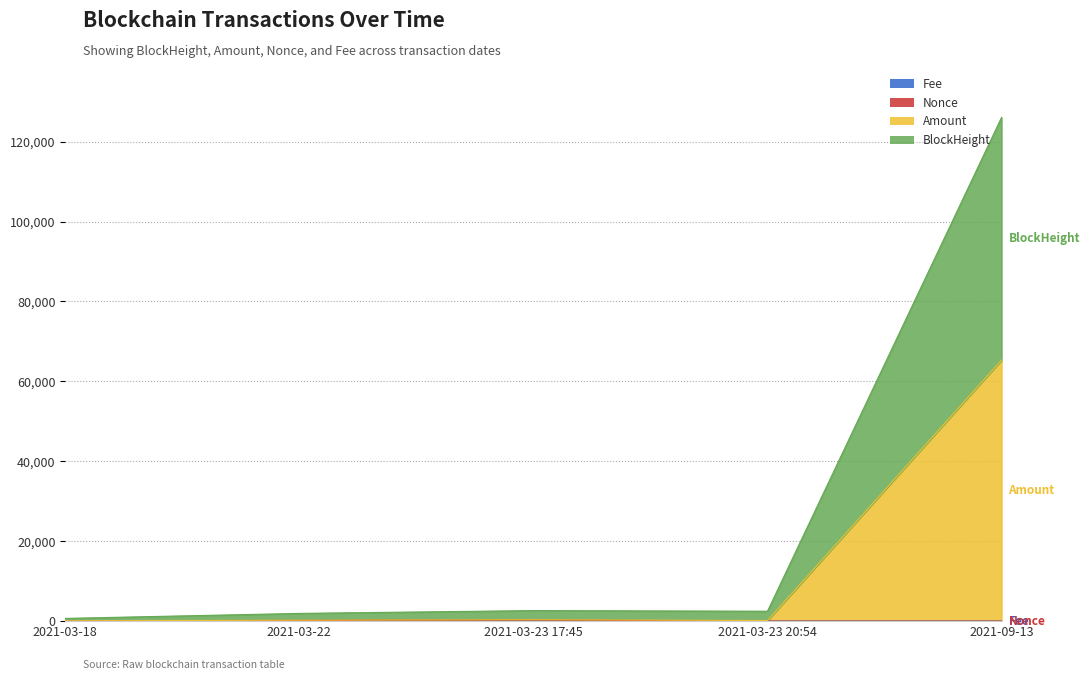

At how many categories does at least one series exceed 120431?

1